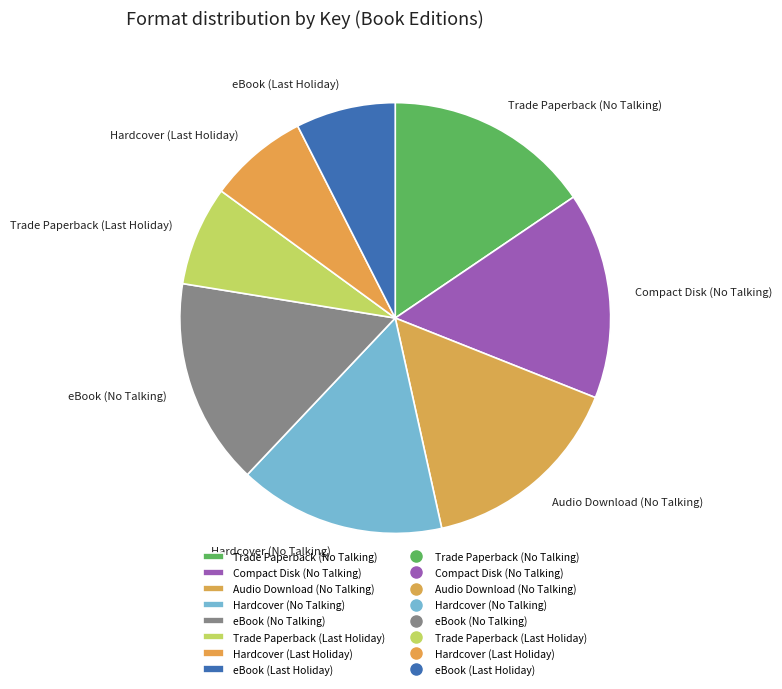

Does Hardcover (No Talking) represent more than half of the total?

No